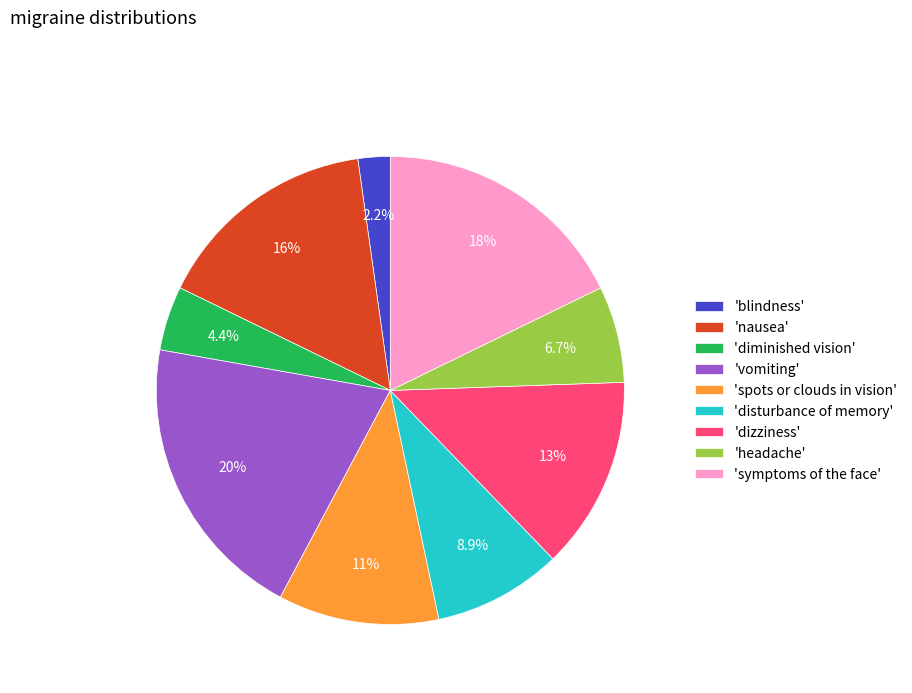

Rank the categories by value from highest to lowest.

'vomiting', 'symptoms of the face', 'nausea', 'dizziness', 'spots or clouds in vision', 'disturbance of memory', 'headache', 'diminished vision', 'blindness'